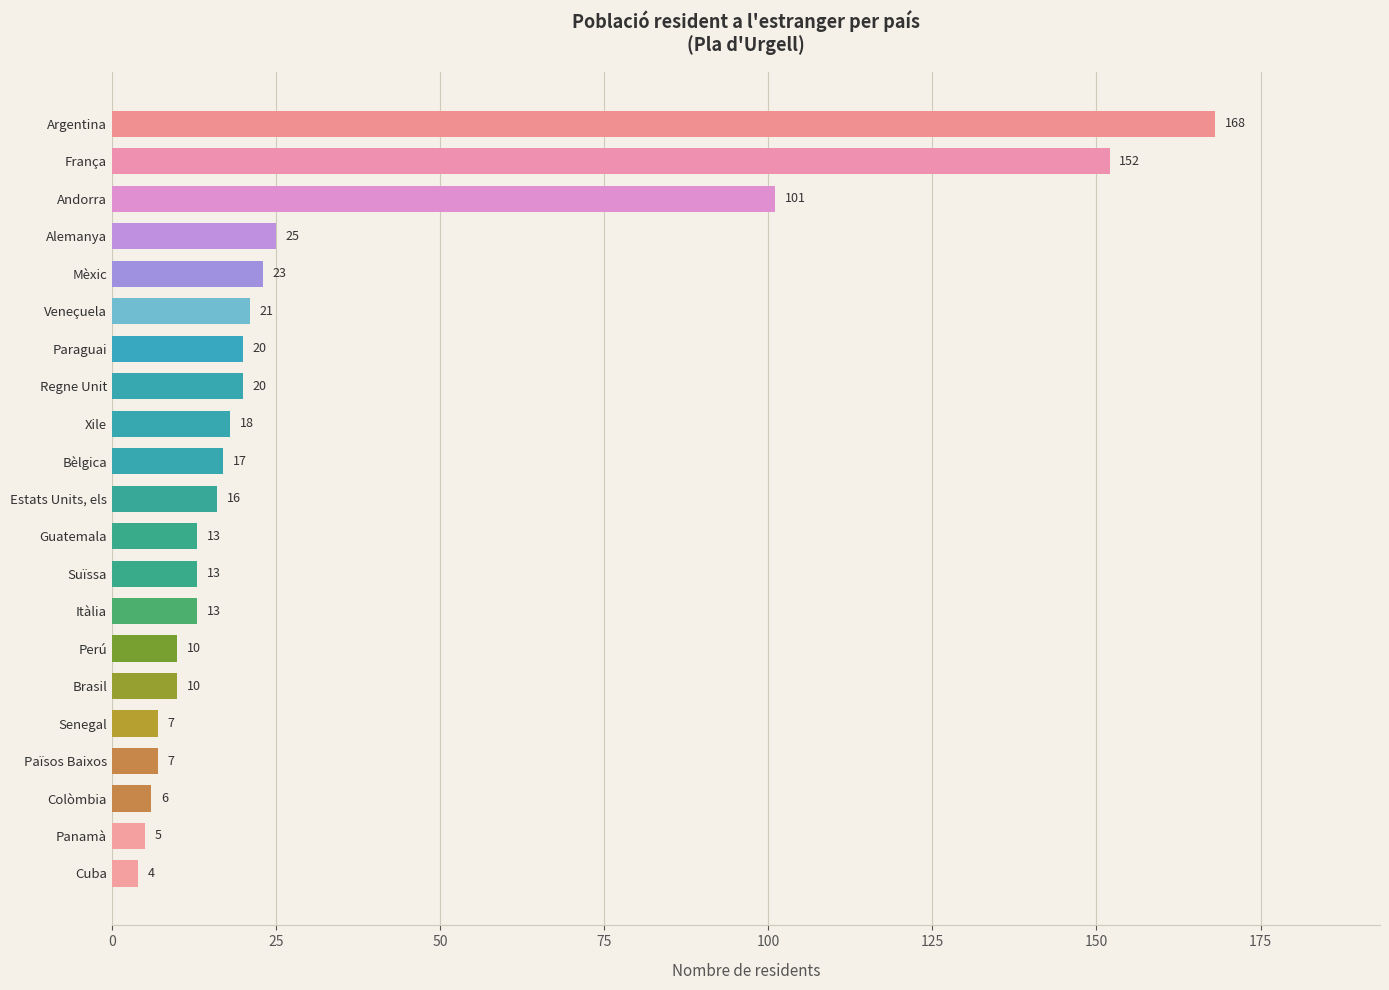

Count the number of categories in the chart.

21